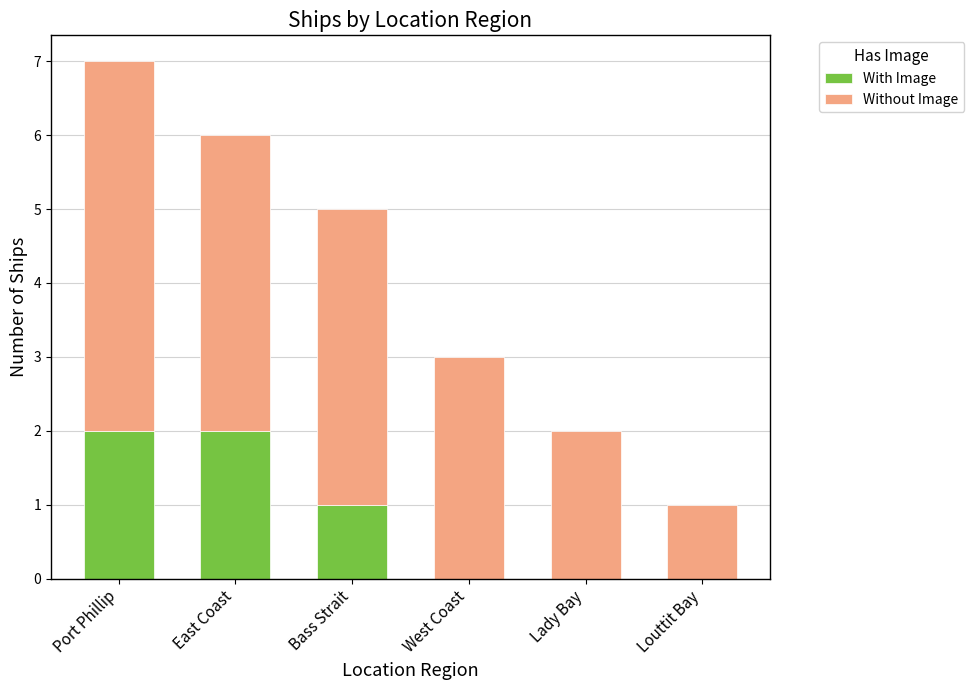

The With Image series shows -1 at Louttit Bay. True or false?

False